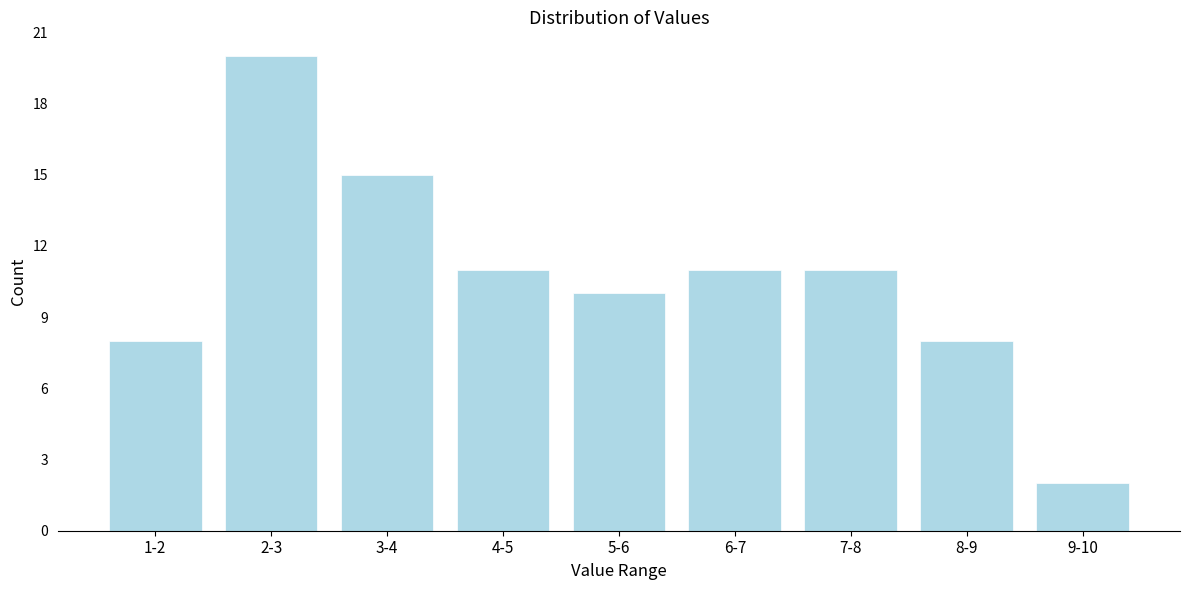

Reading right to left, list all the values displayed in this chart.

9-10=2	8-9=8	7-8=11	6-7=11	5-6=10	4-5=11	3-4=15	2-3=20	1-2=8